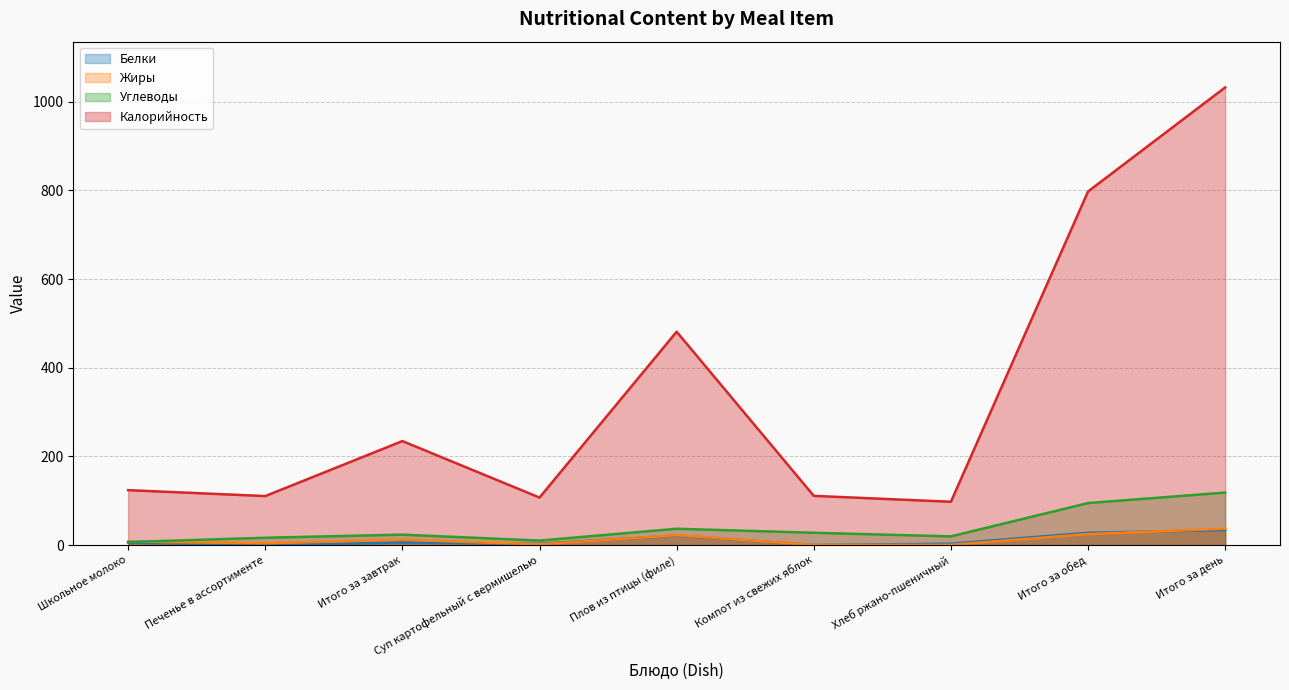

After their last crossing, which series has the higher values: Жиры or Углеводы?

Углеводы